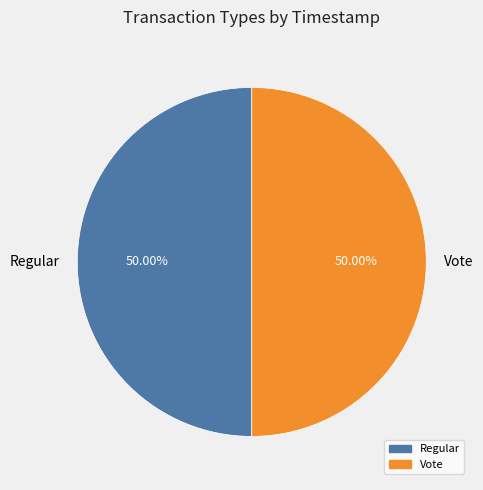

What is the ratio of the value at Vote to the value at Regular?

1.0